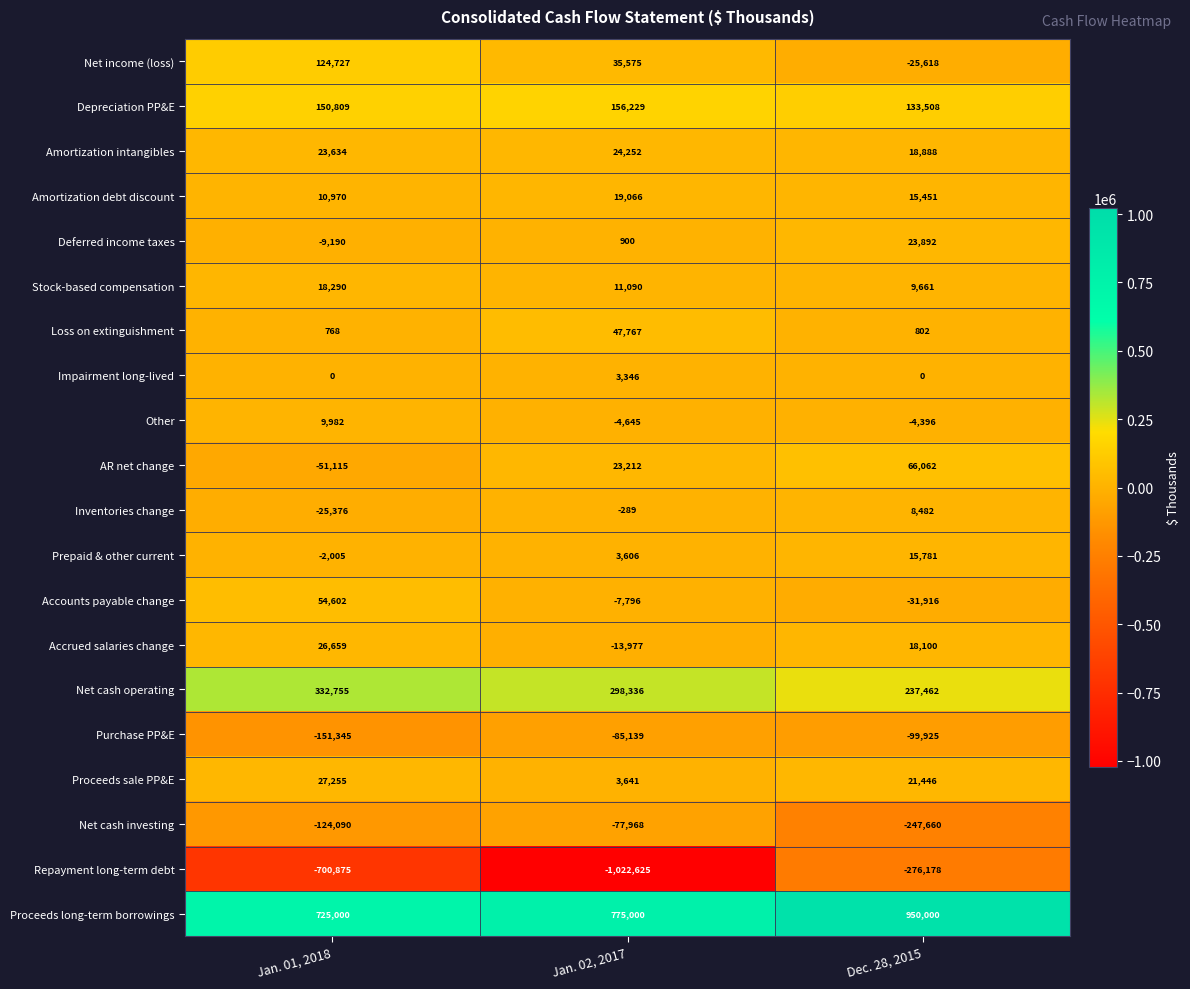

Which label corresponds to the smallest value in the chart?

Jan. 02, 2017